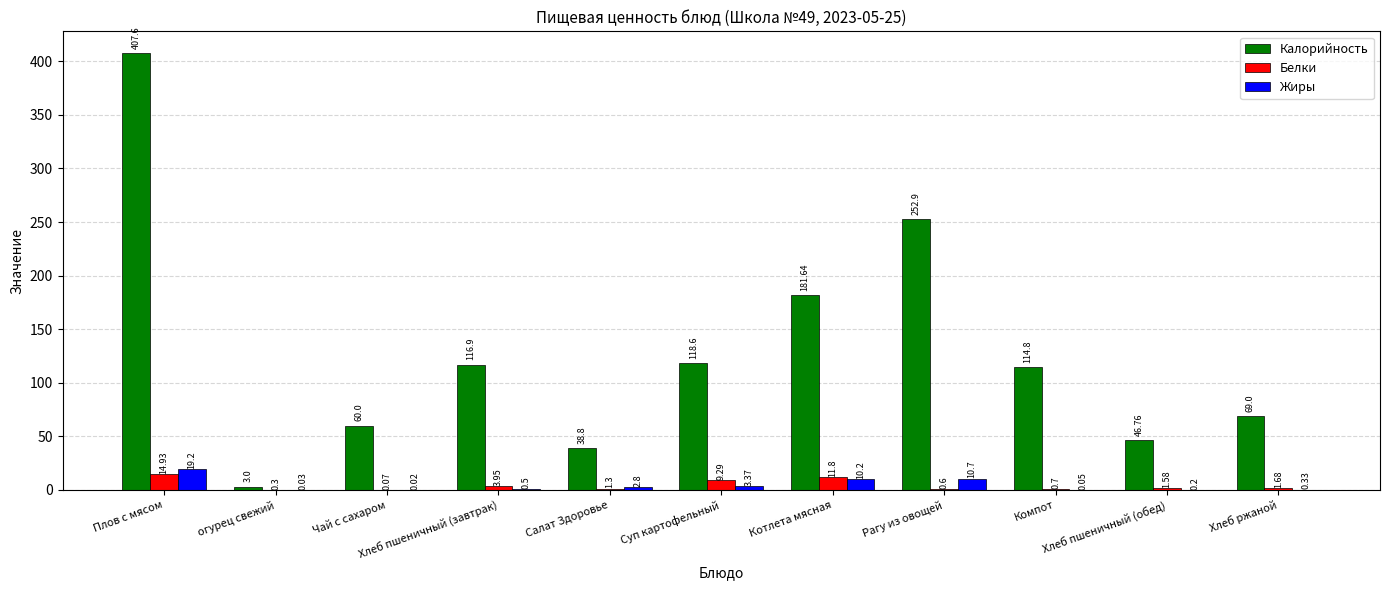

Which series has the largest total across all categories?

Калорийность